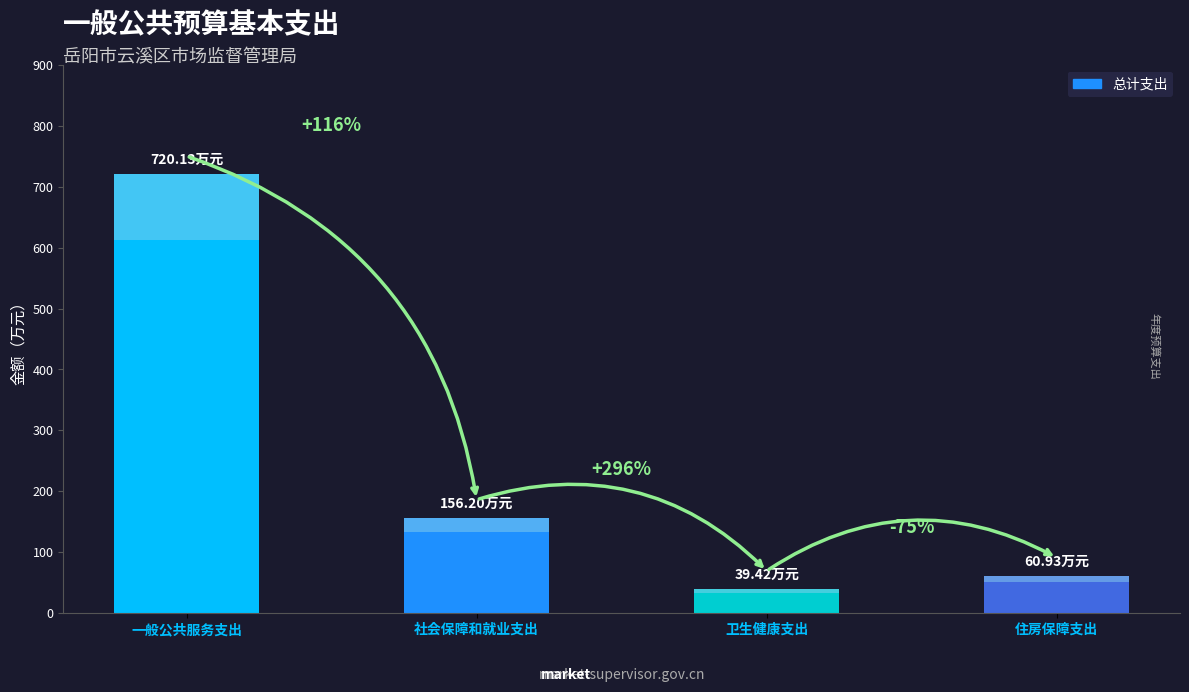

How many data points does each series have?

4